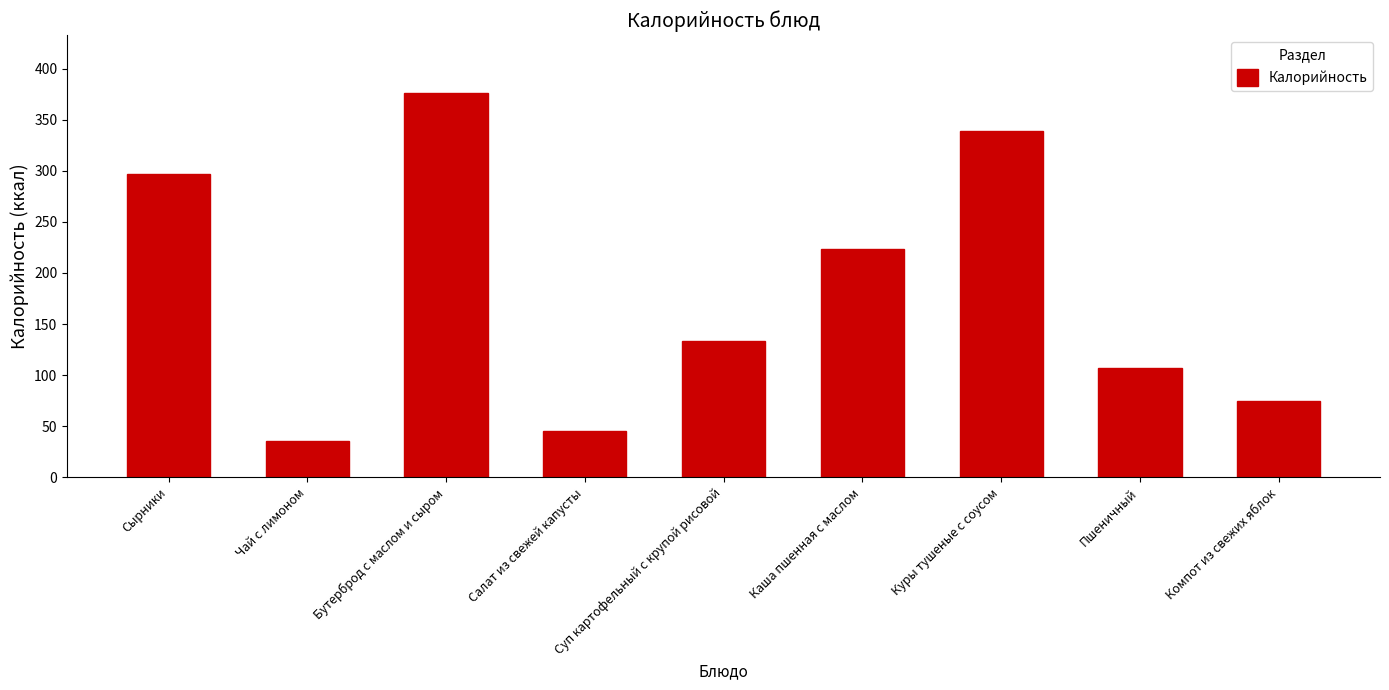

What is the change in value from Куры тушеные с соусом to Пшеничный?

-232.2